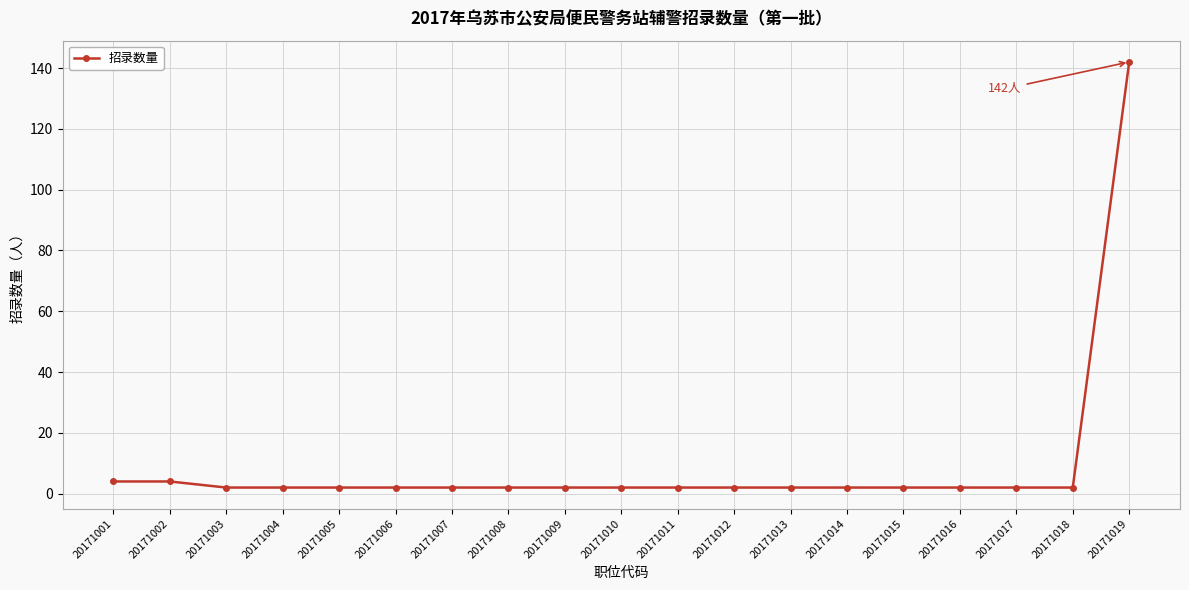

What is the greatest value displayed?

142